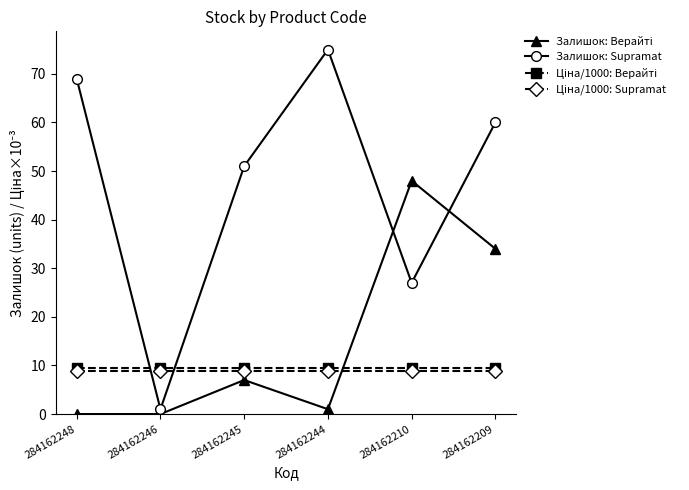

What is the difference between the highest and lowest values at 284162209?

51.1